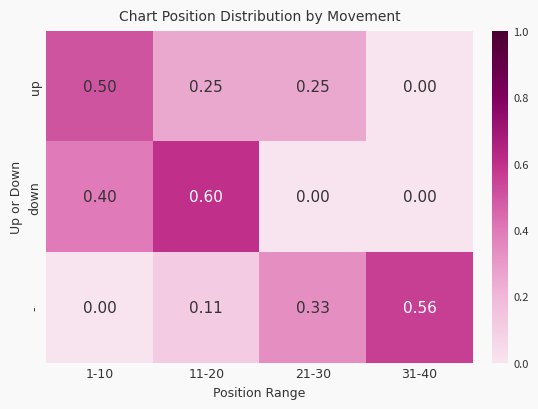

Between 1-10 and 21-30, which series saw the biggest shift?

down